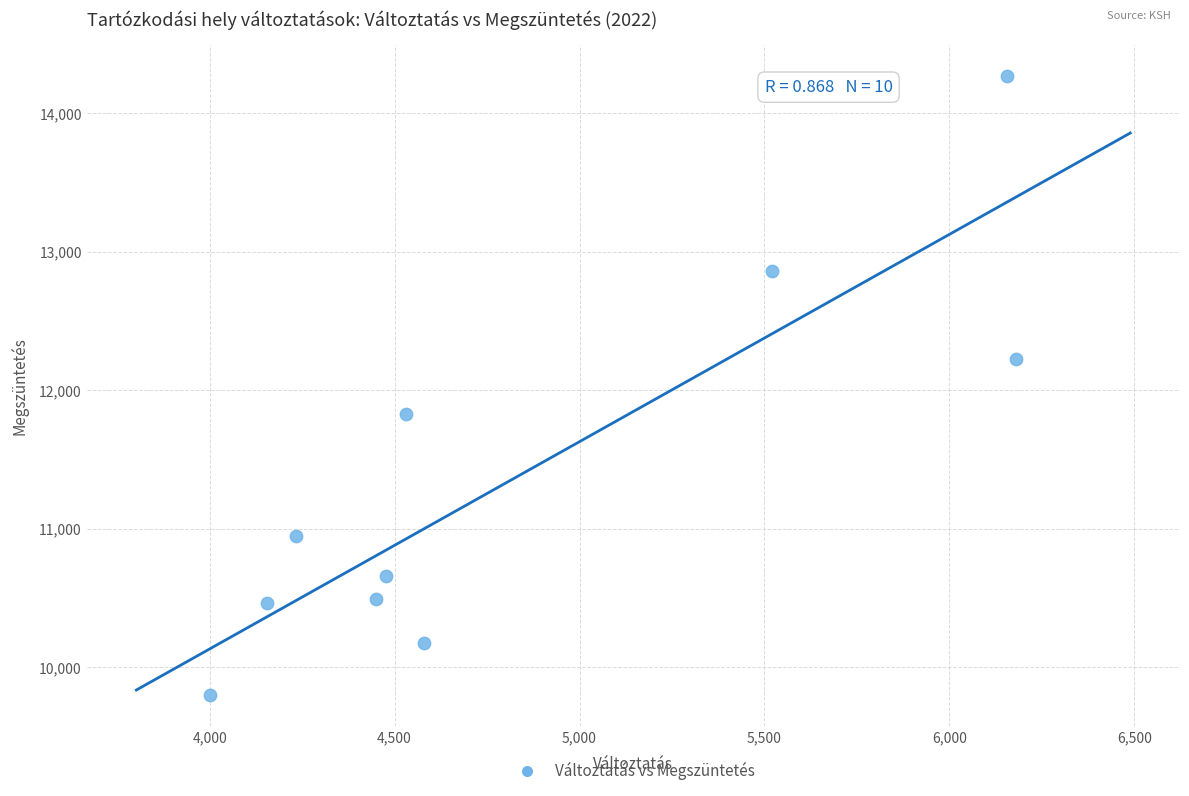

What is the range of X values (max minus min)?

2178